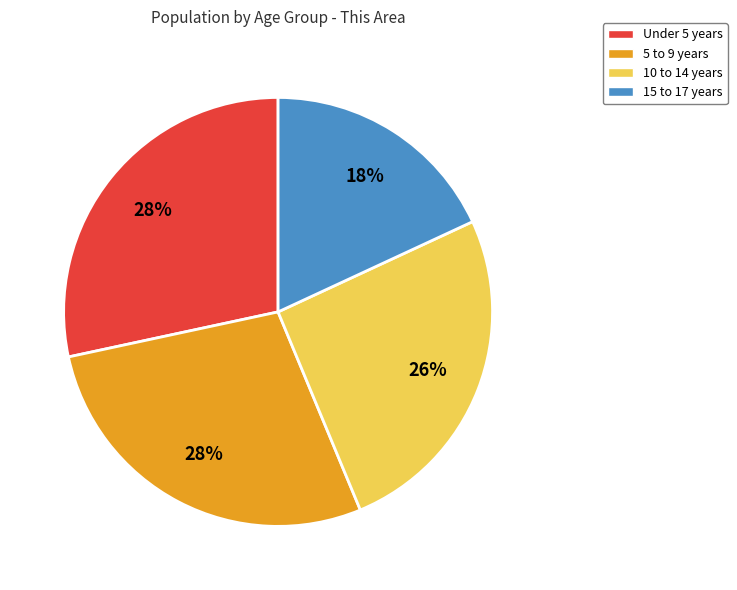

Which category has the smallest portion of the pie?

15 to 17 years